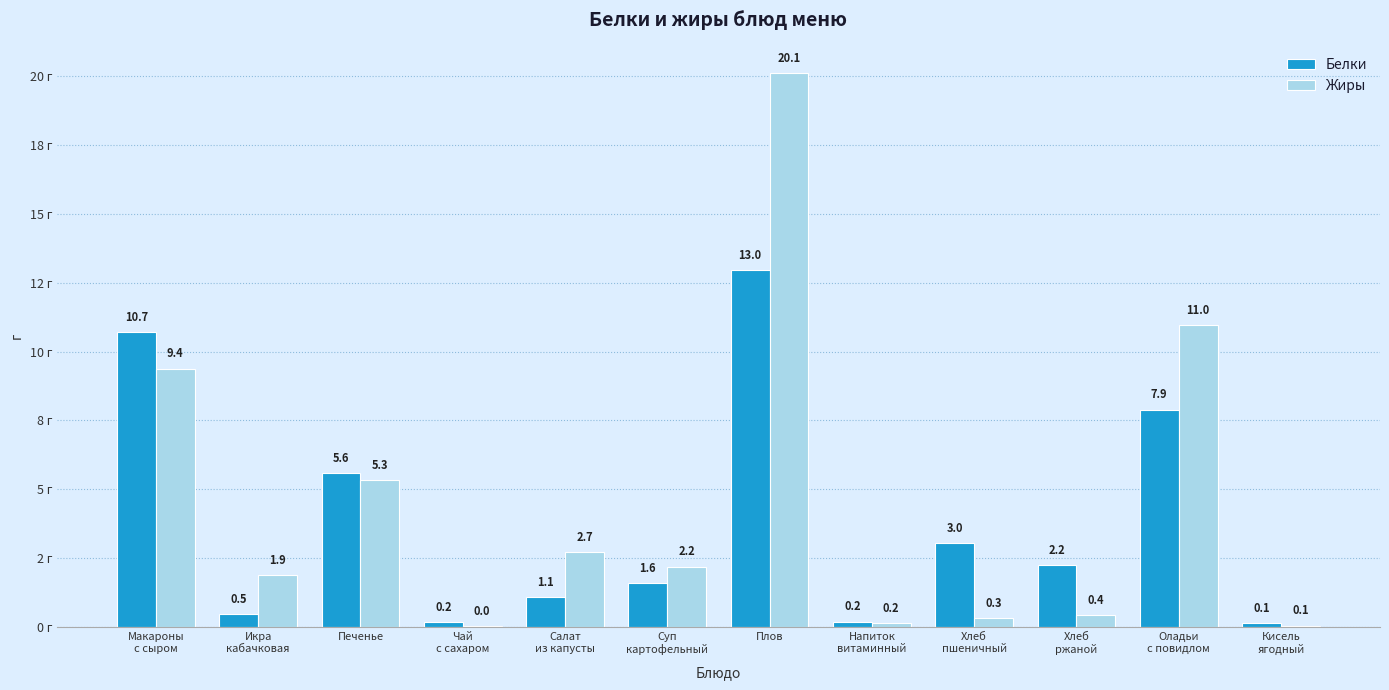

True or false: Белки has a value of 1.5 at Хлеб
пшеничный.

False